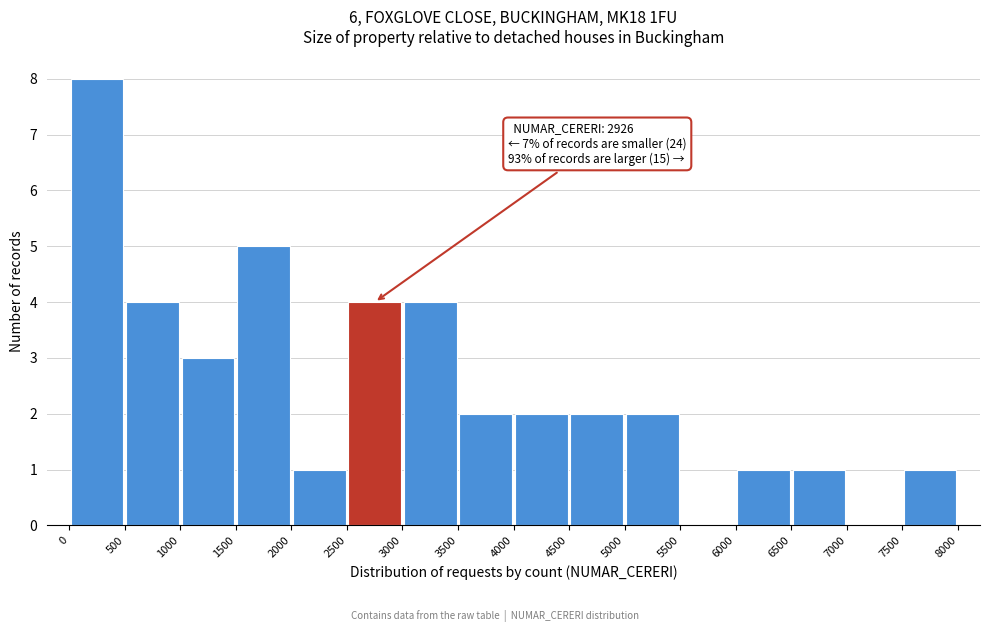

Over which range of the x-axis is the bar tallest?

0 to 500